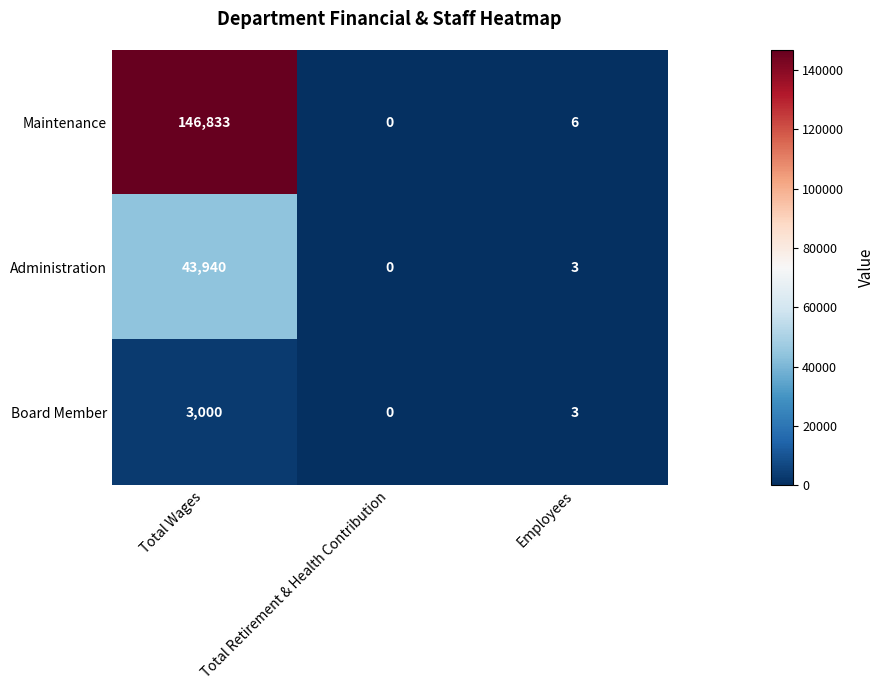

What is the spread (max minus min) of values at Total Wages?

143833